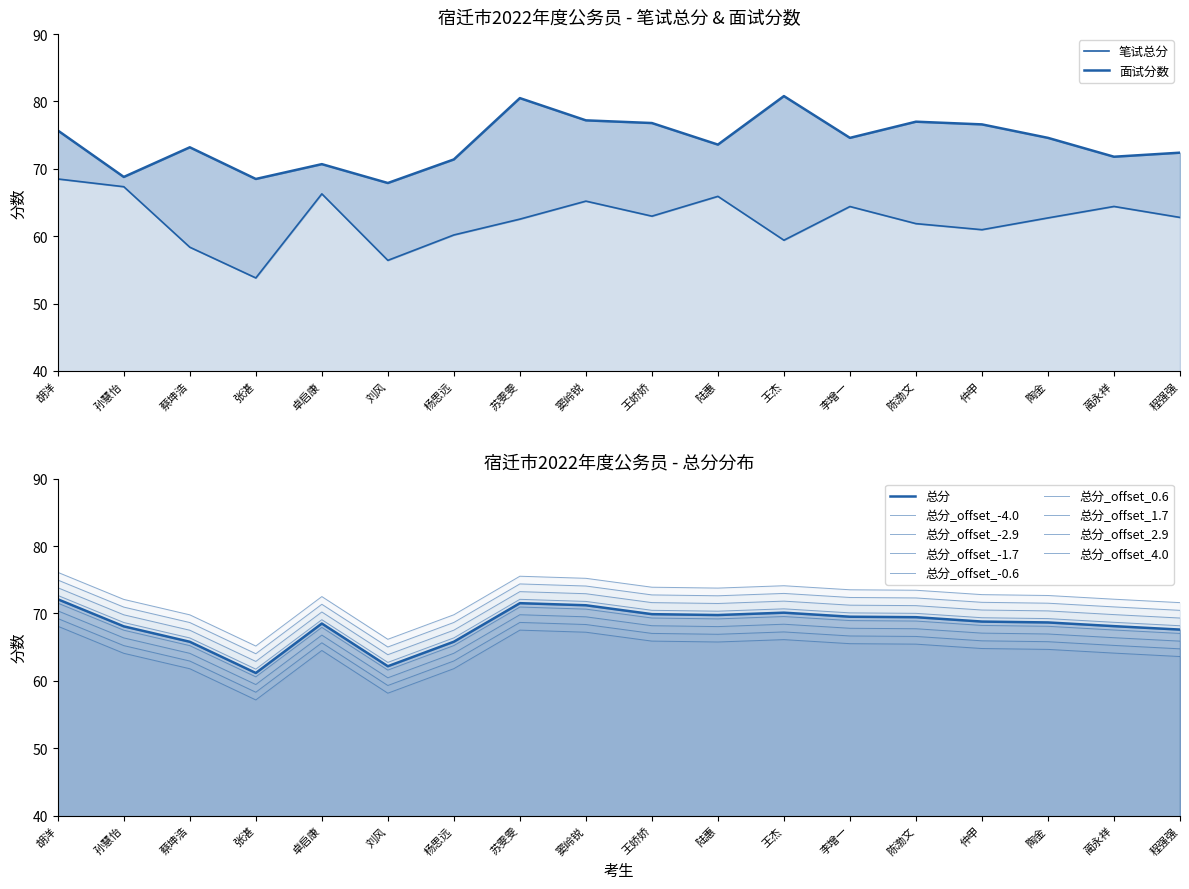

What is the label of the 6th point from the left?

刘风